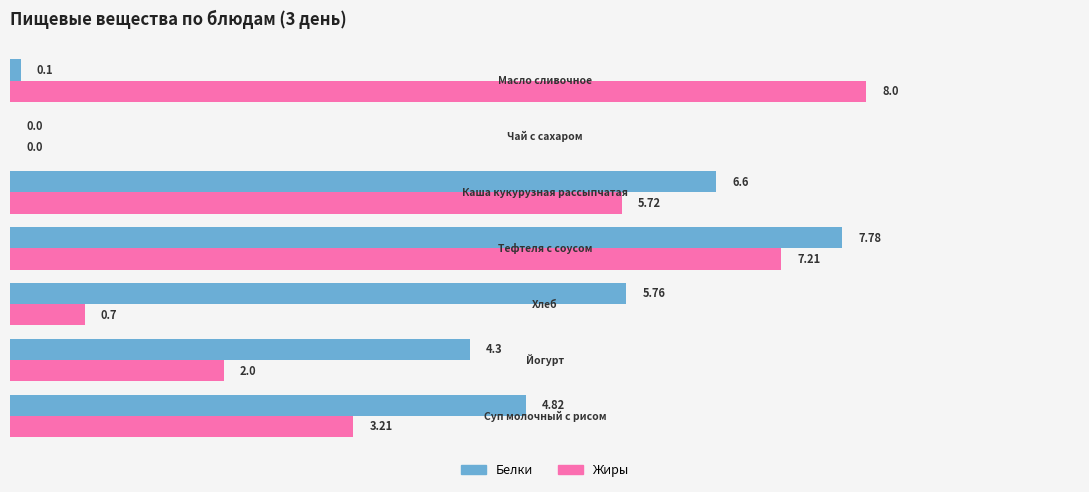

What is the sum of all Белки values?

29.4